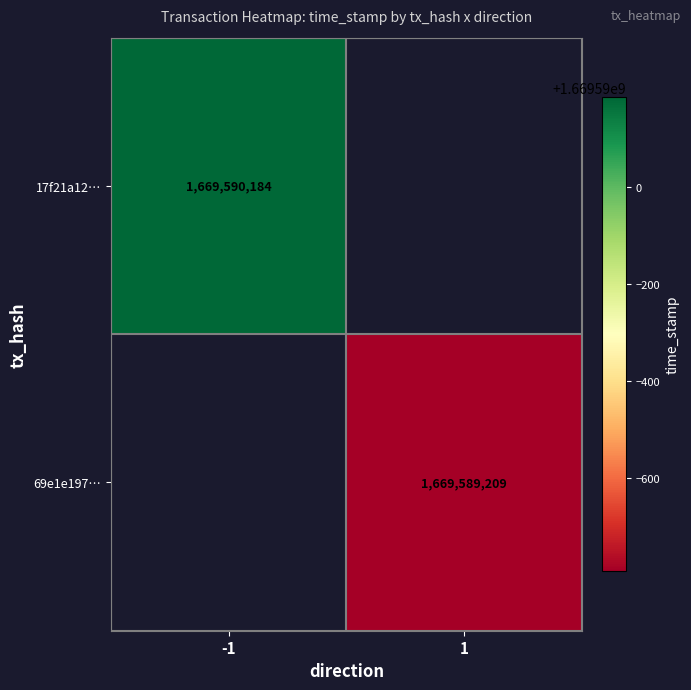

How many values in 17f21a1284e1bdfea36129f13c4c4ba6a9e0f01 are above zero?

1